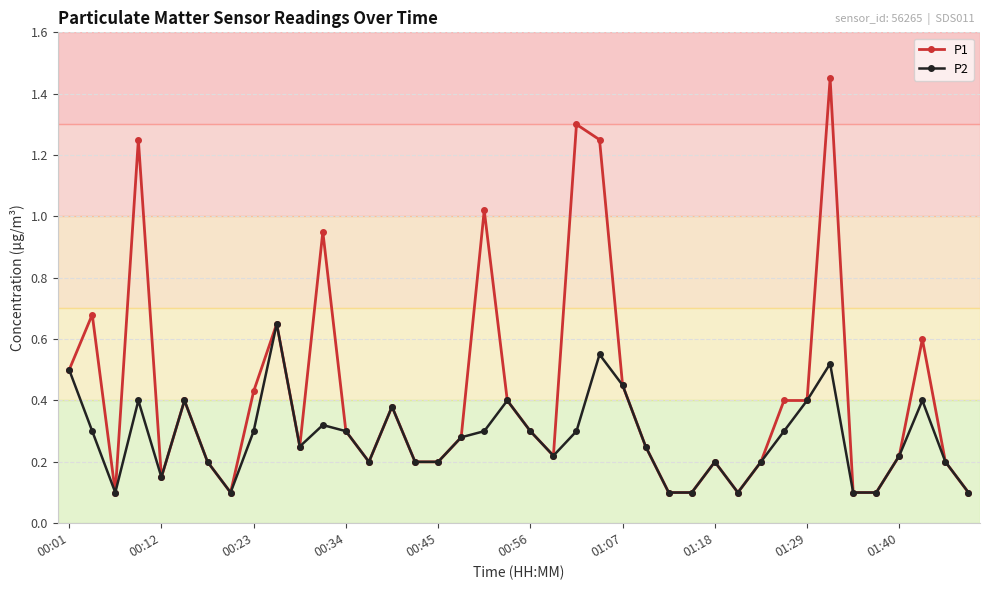

Which series has the largest range (max minus min)?

P1